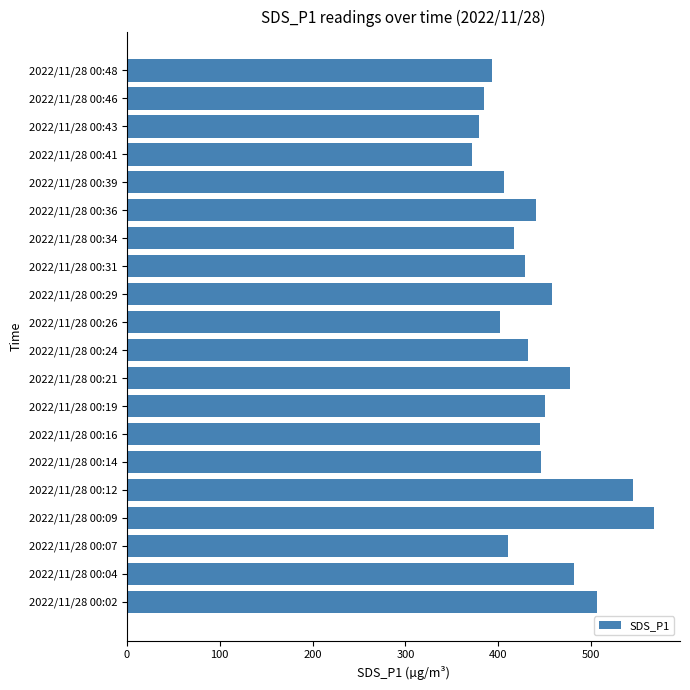

What is the difference between the maximum and minimum values?

195.9